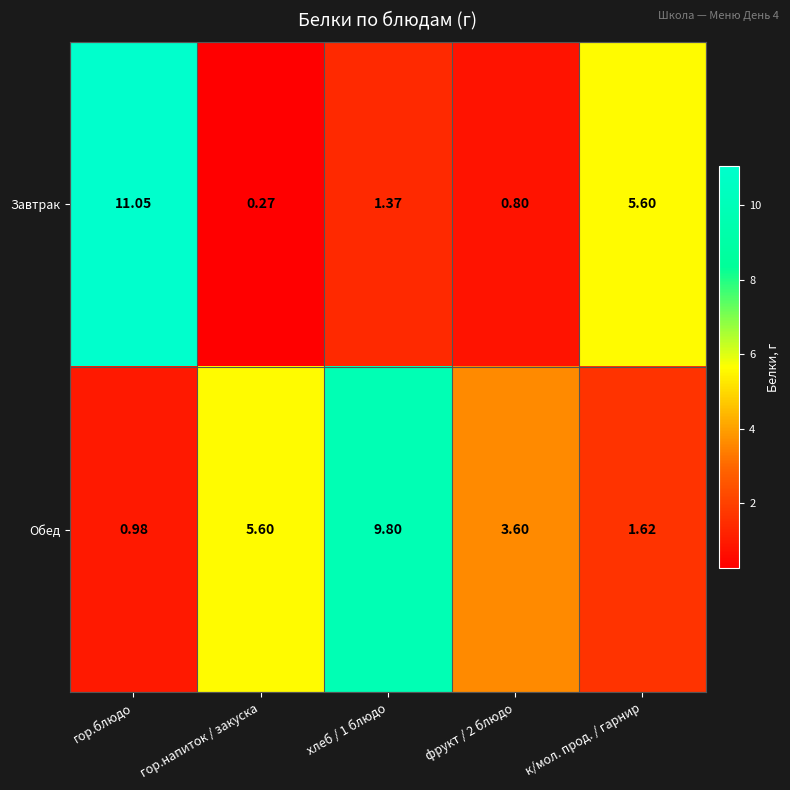

What is the total value across all series at к/мол. прод. / гарнир?

7.2